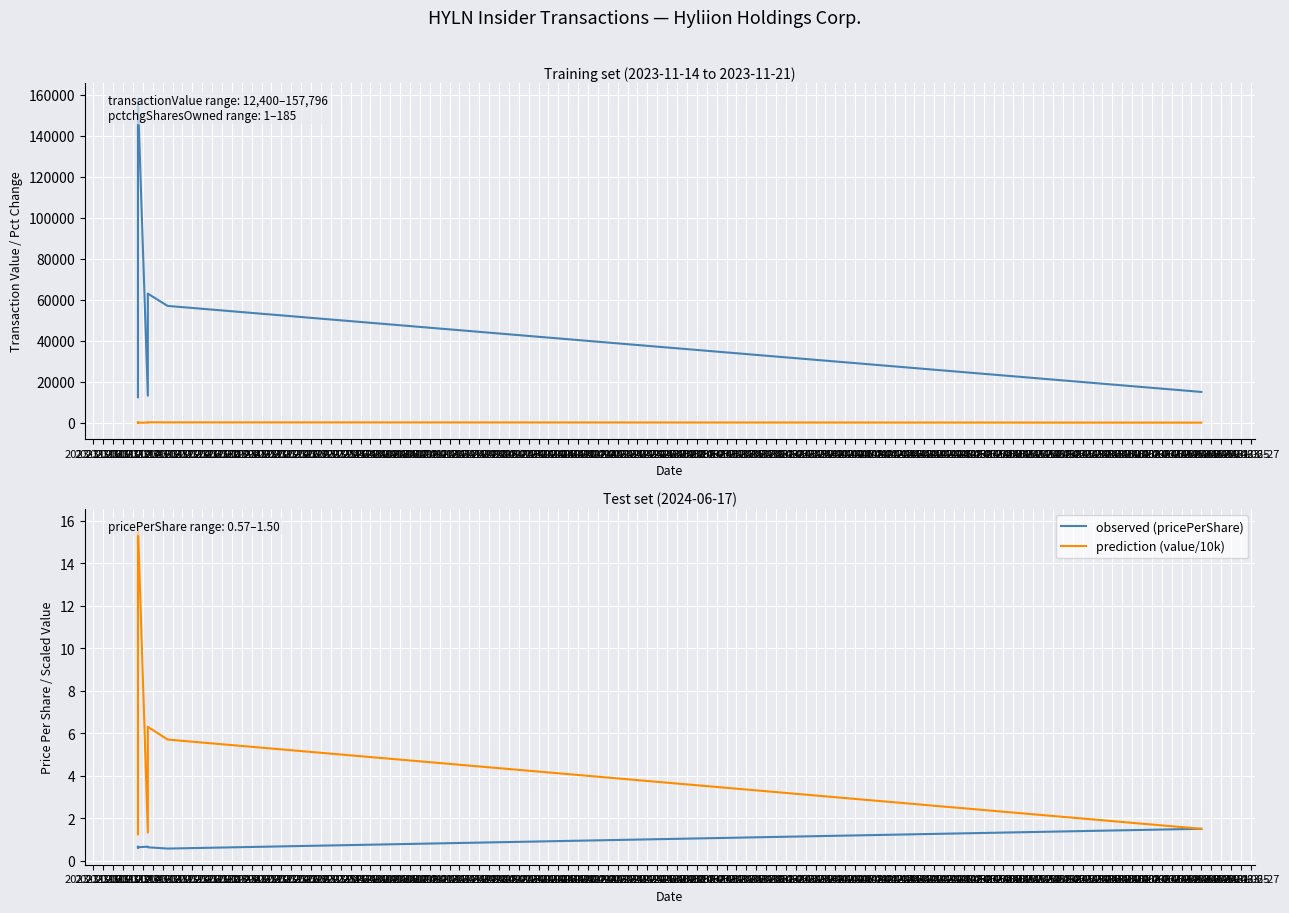

Reading right to left, transcribe all the data shown in this chart.

transactionValue: 15000.0	57000.0	63000.0	13200.0	157796.0	47250.0	26400.0	12400.0
pctchgSharesOwned: 5.0	131.0	185.0	8.0	1.0	31.0	9.0	25.0
observed (pricePerShare): 1.5	0.6	0.6	0.7	0.6	0.6	0.7	0.6
prediction (value/10k): 1.5	5.7	6.3	1.3	15.8	4.7	2.6	1.2